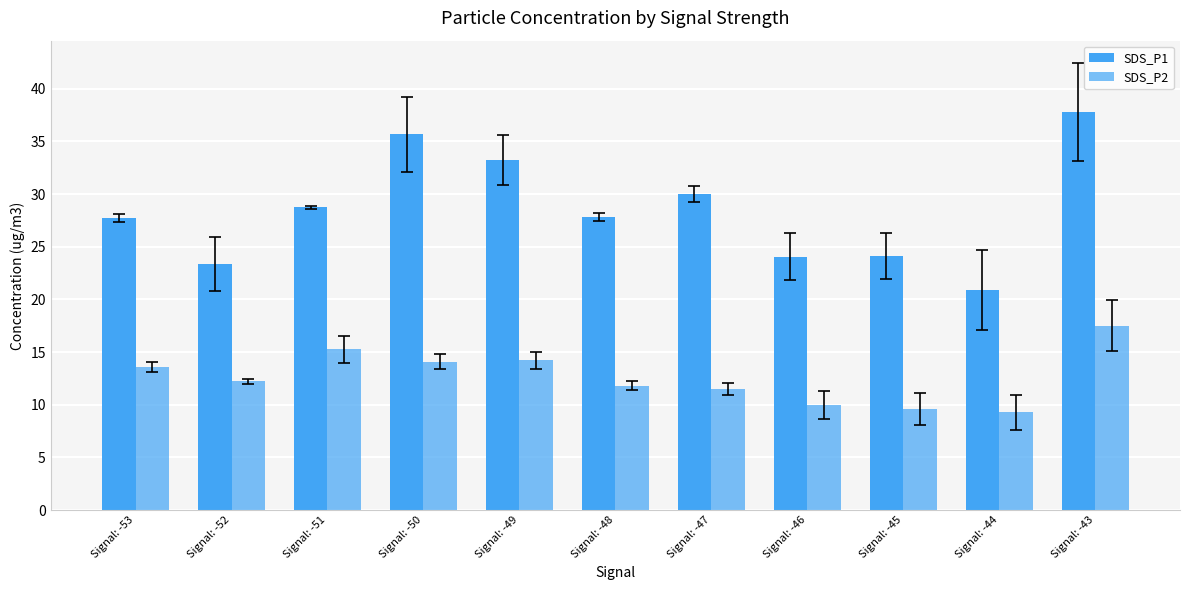

The value of SDS_P2 at Signal: -43 is 17.5. True or false?

True